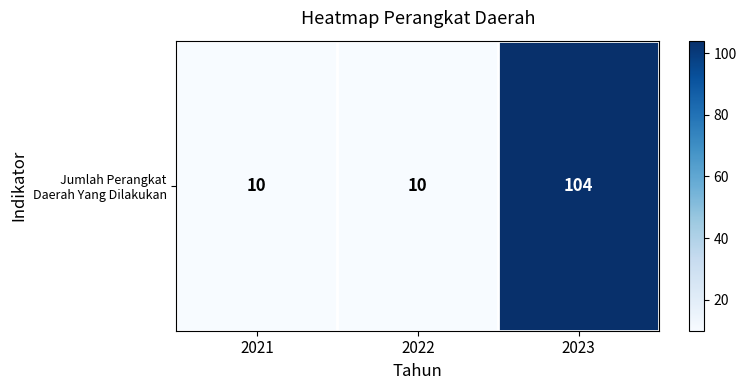

What is the greatest value displayed?

104